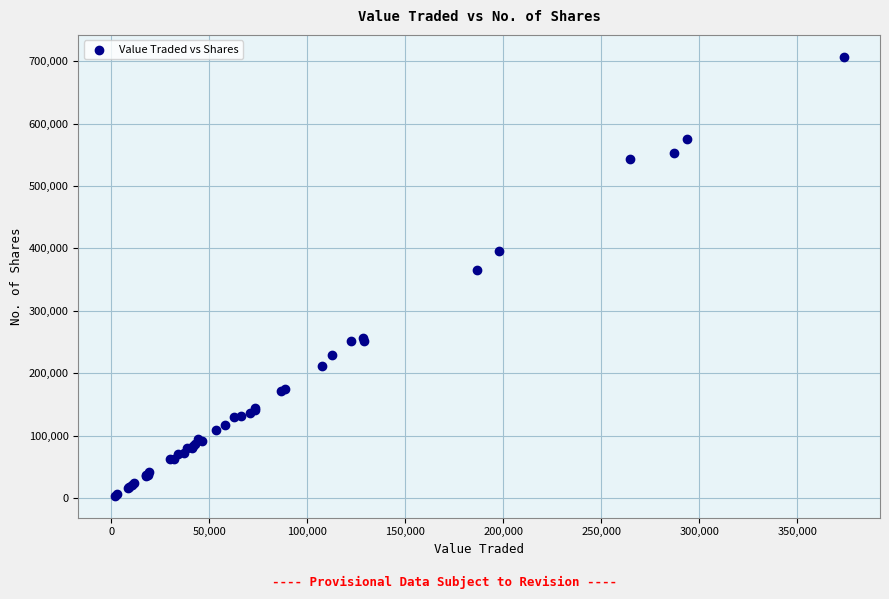

What Y value in the scatter plot is closest to 355242?

365566